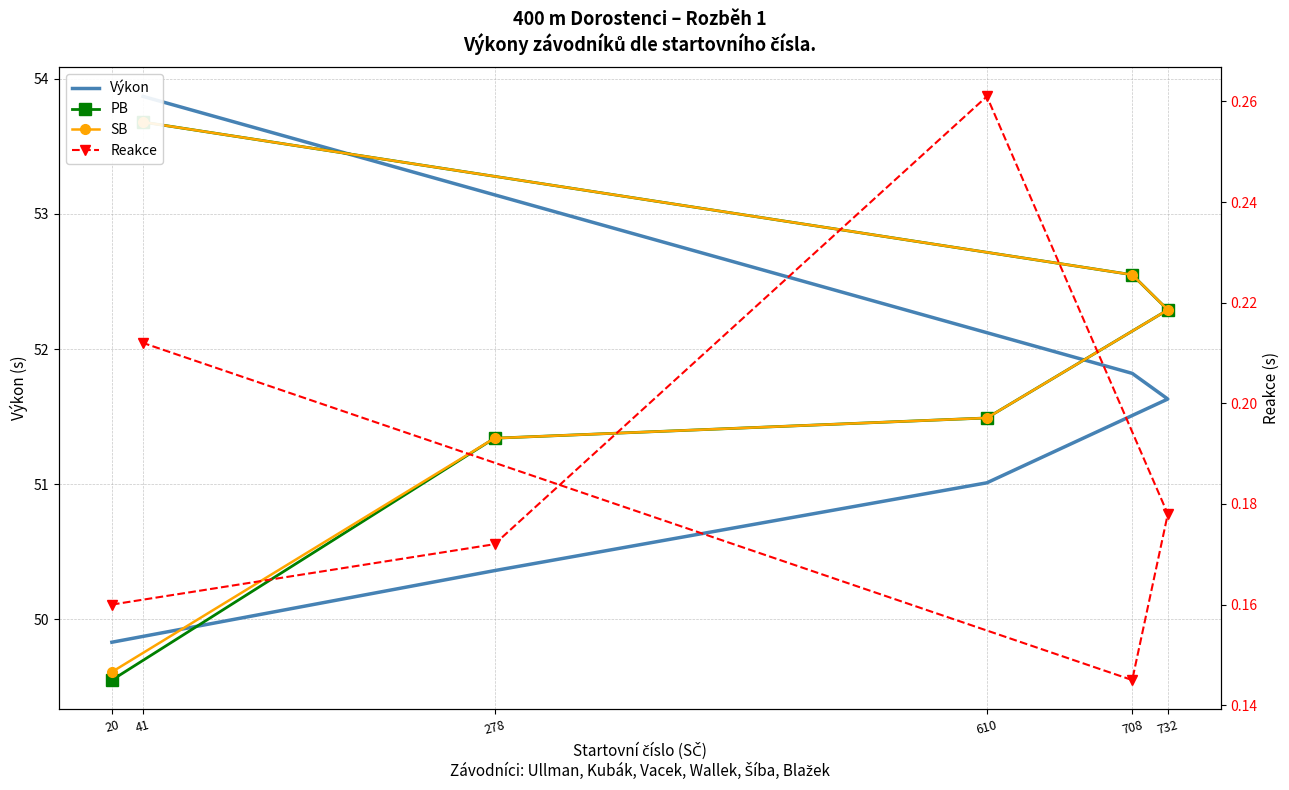

Between 20 and 278, which series saw the biggest shift?

PB